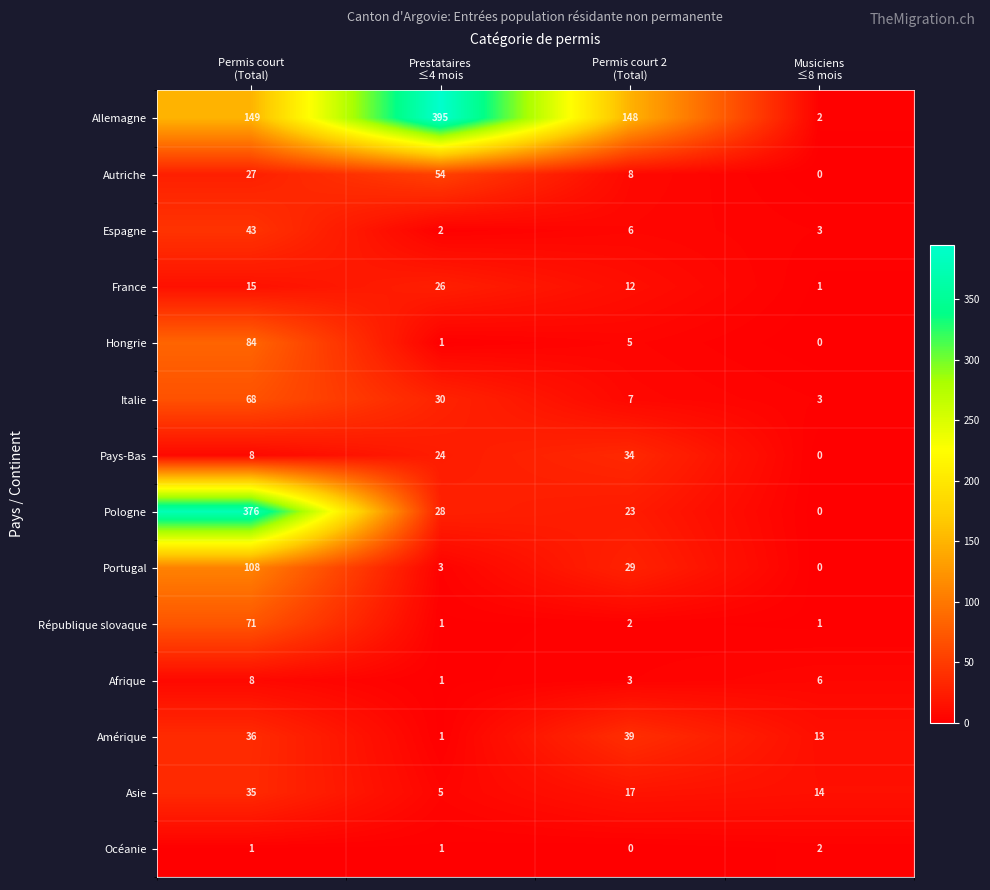

Which series has the widest spread of values?

Allemagne